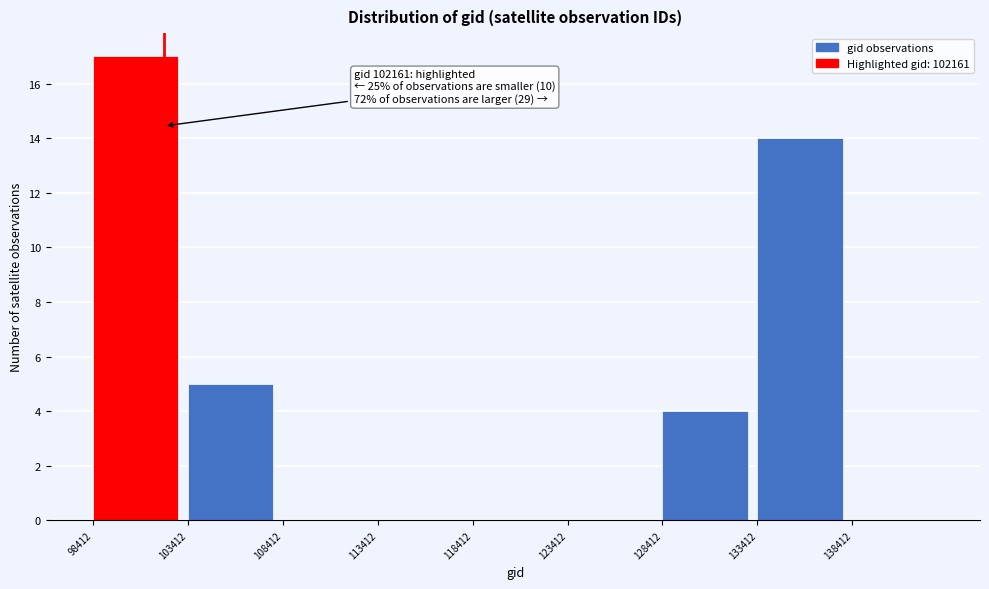

Which range on the x-axis has the tallest bar?

98500 to 103500